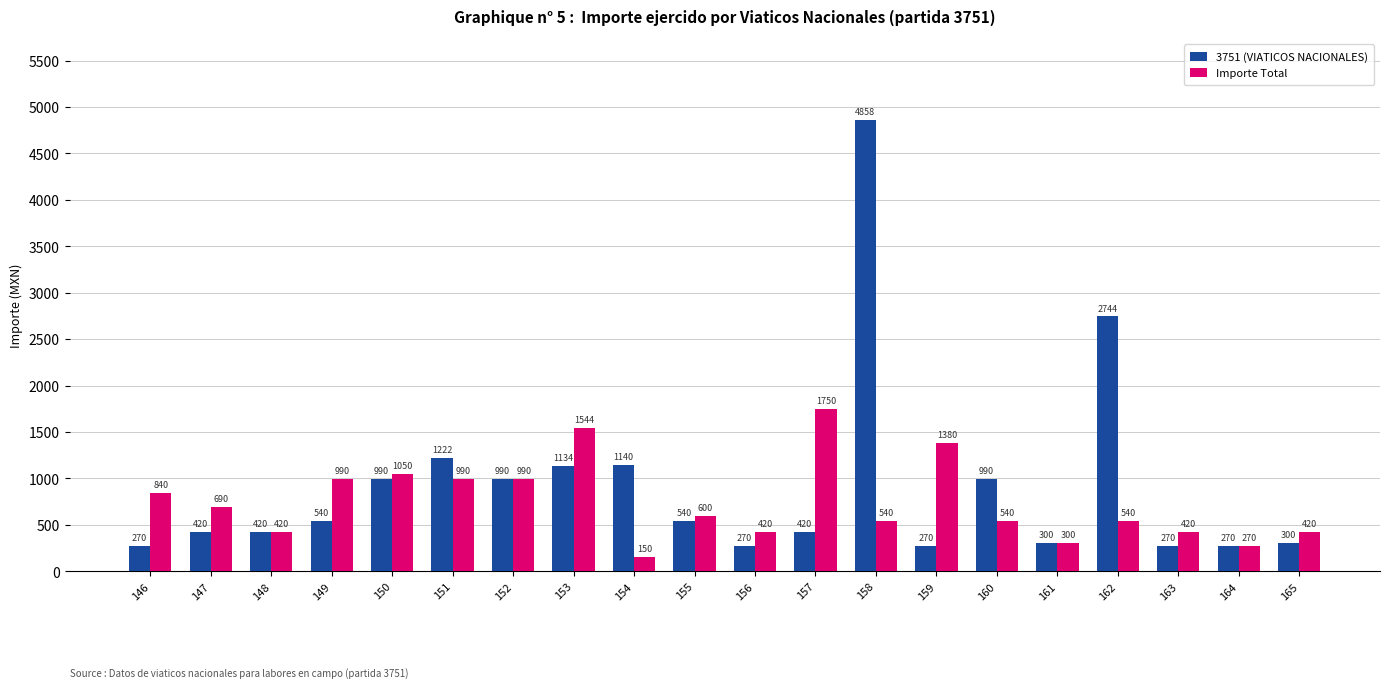

Which series has the largest total across all categories?

3751 (VIATICOS NACIONALES)